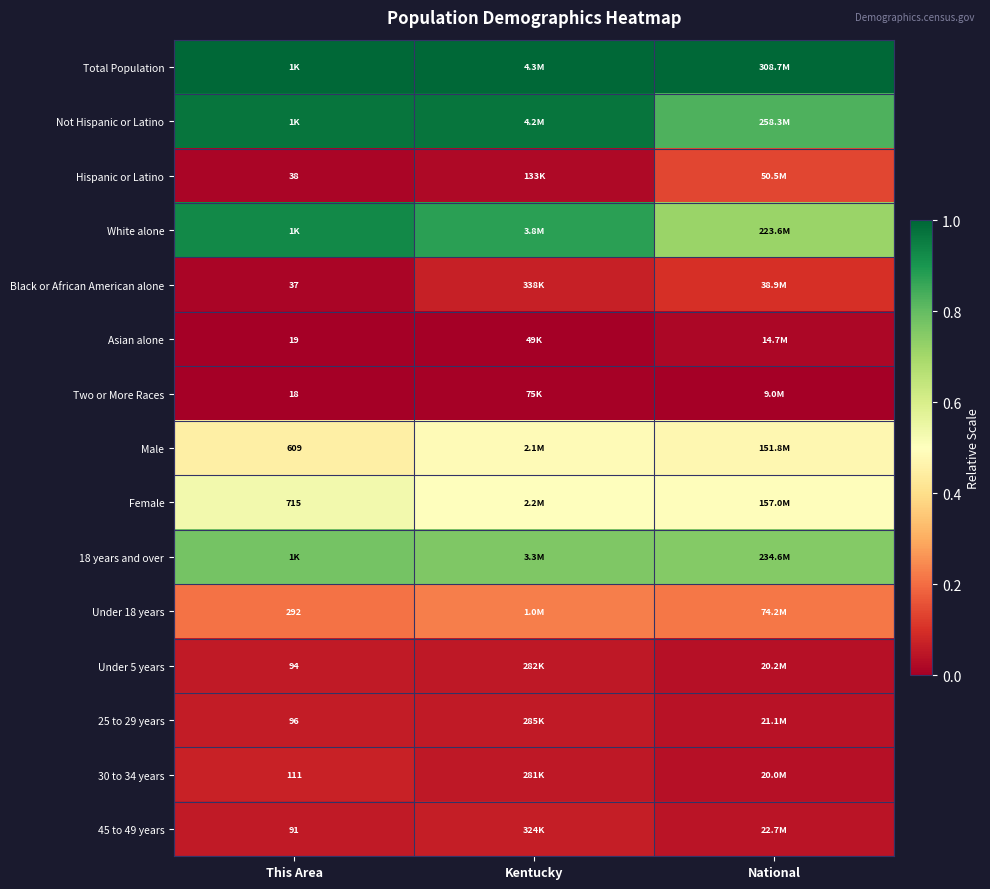

The value of Total Population at National is 0.3. True or false?

False